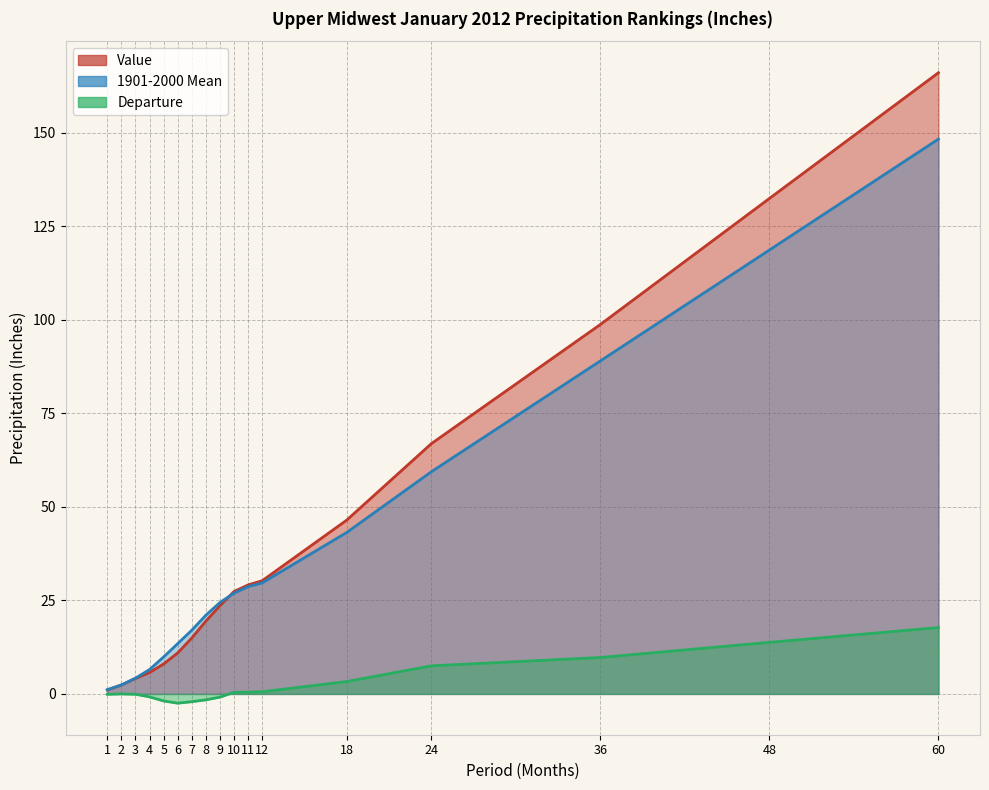

Reading right to left, transcribe all the data shown in this chart.

Value: 60=166.1	48=132.5	36=98.8	24=66.9	18=46.5	12=30.3	11=29.1	10=27.4	9=23.6	8=19.5	7=15.0	6=11.0	5=8.0	4=5.7	3=4.1	2=2.4	1=1.0
1901-2000 Mean: 60=148.3	48=118.7	36=89.0	24=59.4	18=43.2	12=29.7	11=28.7	10=27.0	9=24.5	8=21.1	7=17.1	6=13.5	5=9.9	4=6.5	3=4.2	2=2.4	1=1.1
Departure: 60=17.8	48=13.8	36=9.7	24=7.5	18=3.3	12=0.6	11=0.5	10=0.4	9=-0.8	8=-1.6	7=-2.1	6=-2.5	5=-1.9	4=-0.8	3=-0.1	2=0.0	1=-0.1